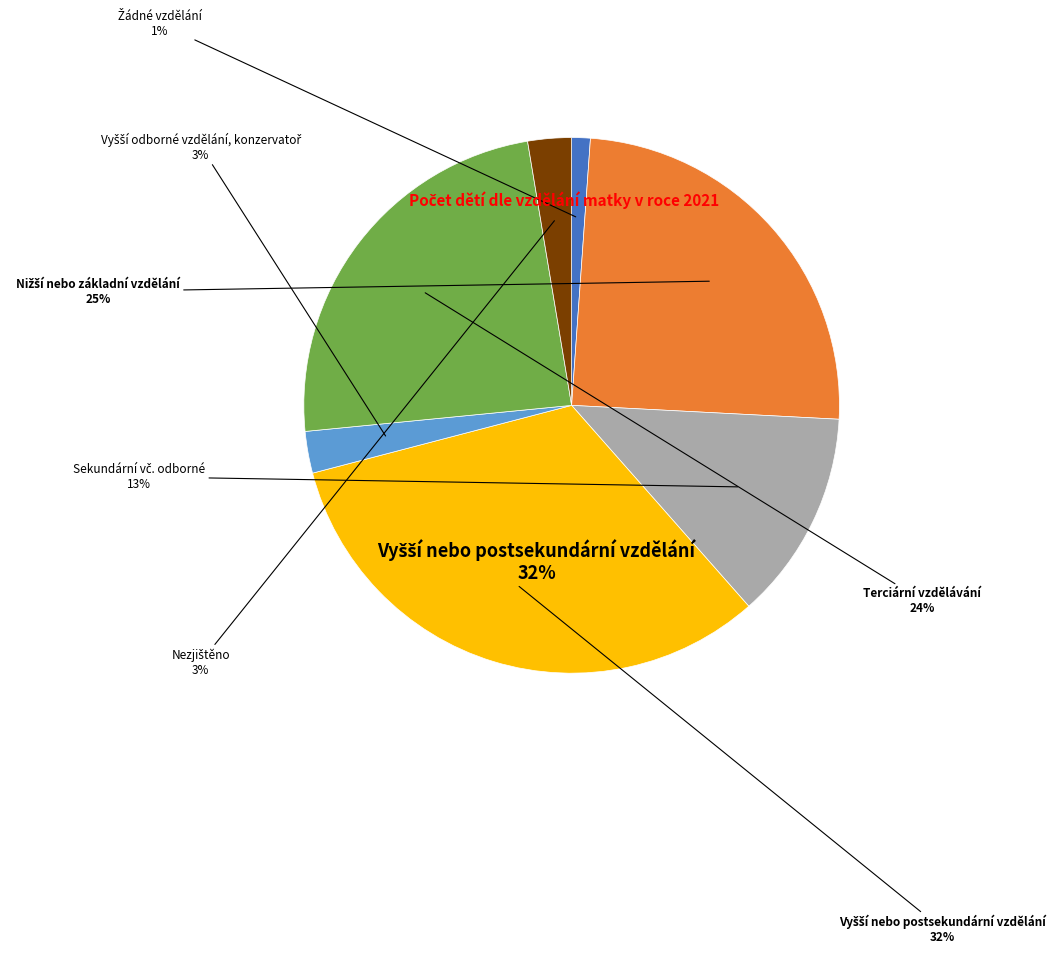

Is it true that Nižší nebo základní vzdělání is 36% of the pie?

False